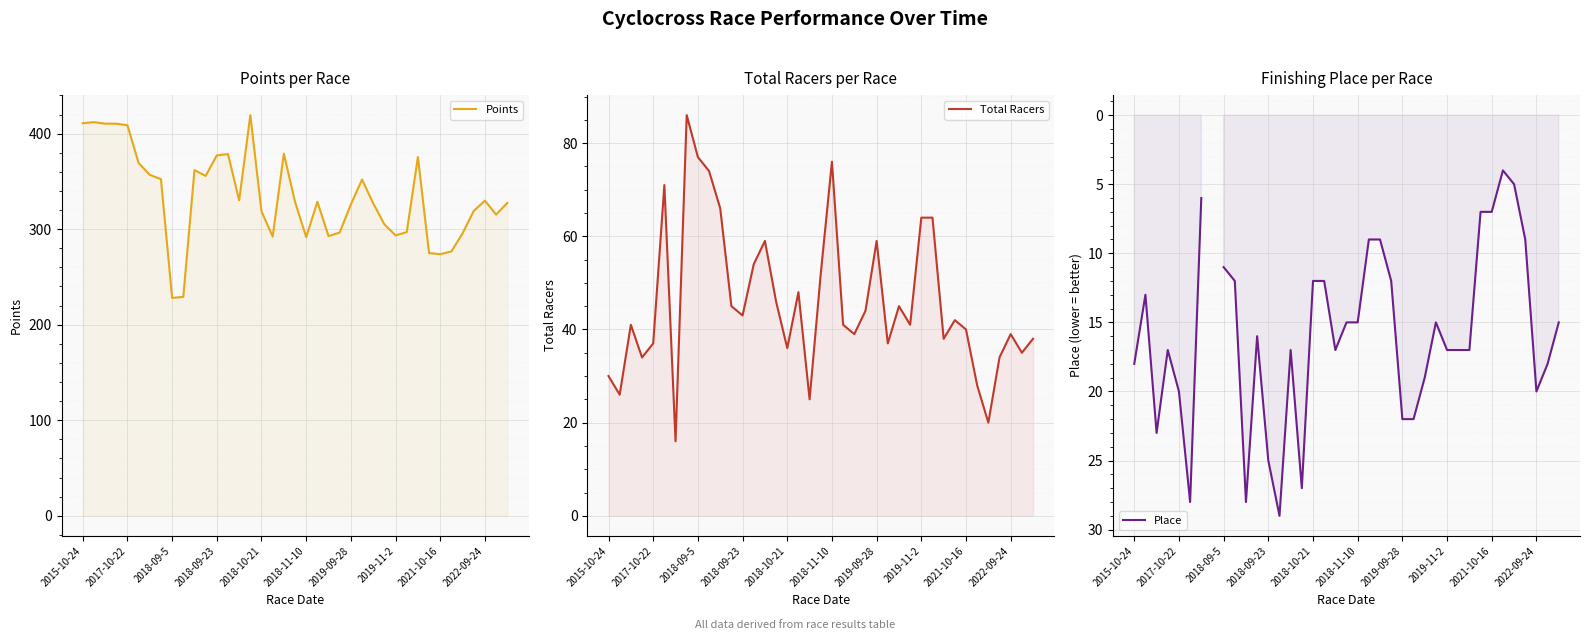

How many categories are shown in the chart?

39